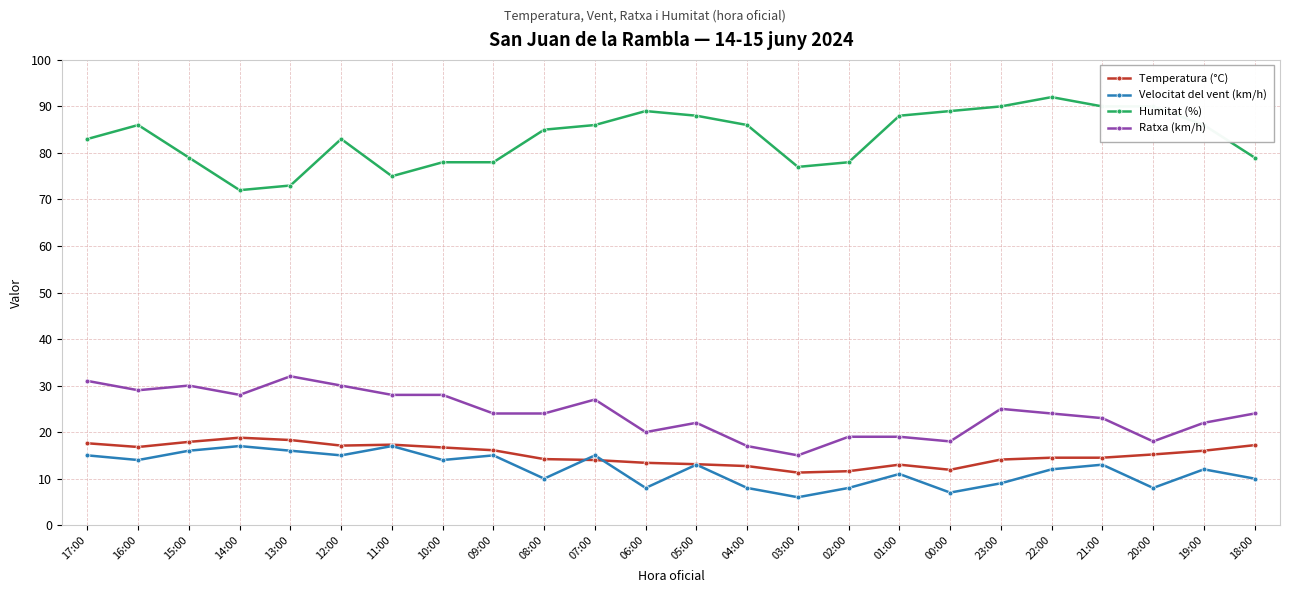

True or false: Ratxa (km/h) and Humitat (%) intersect in this chart.

False